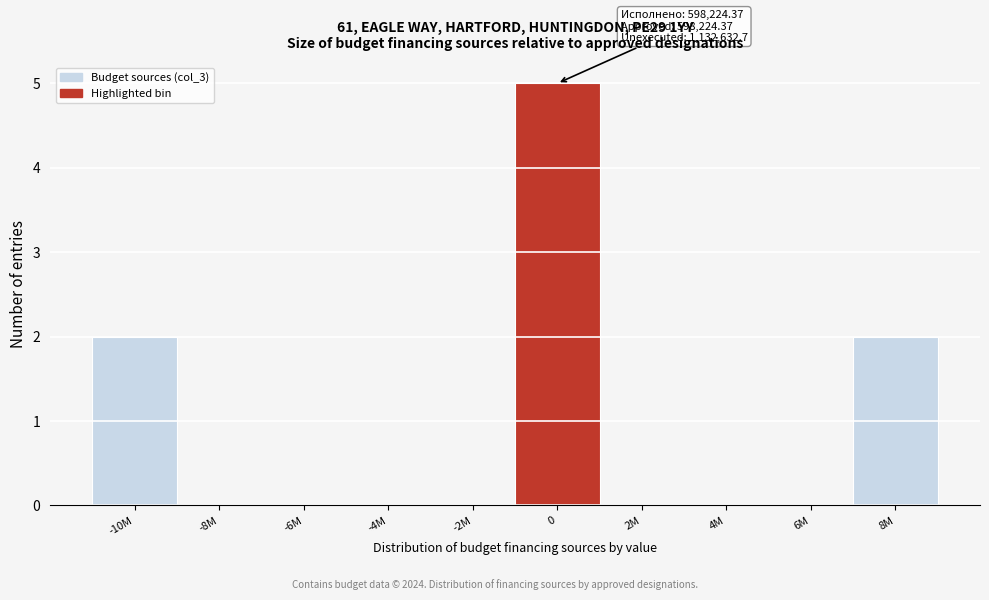

Reading left to right, list all the values displayed in this chart.

-10M=2	-8M=0	-6M=0	-4M=0	-2M=0	0=5	2M=0	4M=0	6M=0	8M=2